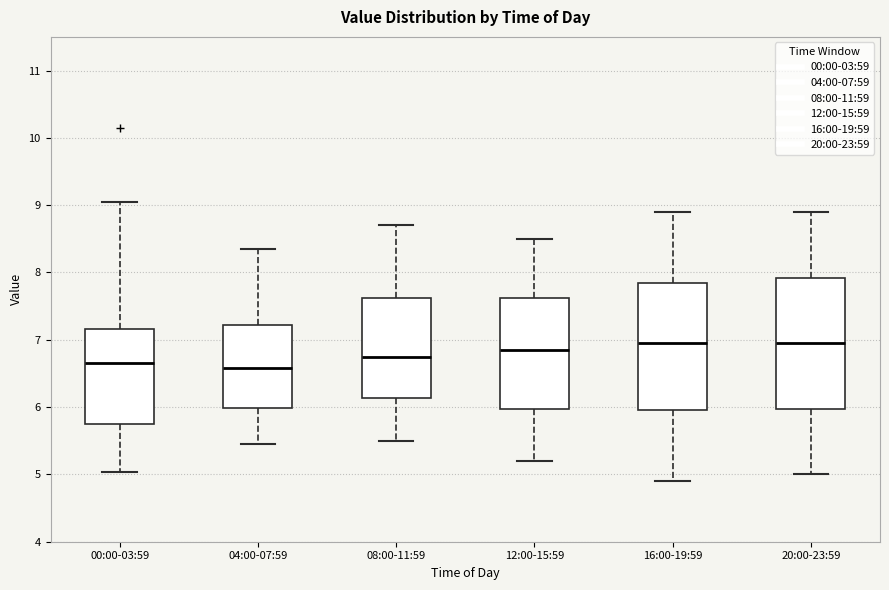

Reading left to right, read every box against the y-axis: the position of its median line, the range the box covers, and the ends of its whiskers. The values are not printed on the chart, so give them approximately, as read against the axis.

00:00-03:59: median 6.7, box 5.8 to 7.2, whiskers 5.0 to 9.1
04:00-07:59: median 6.6, box 6.0 to 7.2, whiskers 5.5 to 8.4
08:00-11:59: median 6.8, box 6.1 to 7.6, whiskers 5.5 to 8.7
12:00-15:59: median 6.9, box 6.0 to 7.6, whiskers 5.2 to 8.5
16:00-19:59: median 7.0, box 6.0 to 7.9, whiskers 4.9 to 8.9
20:00-23:59: median 7.0, box 6.0 to 7.9, whiskers 5.0 to 8.9